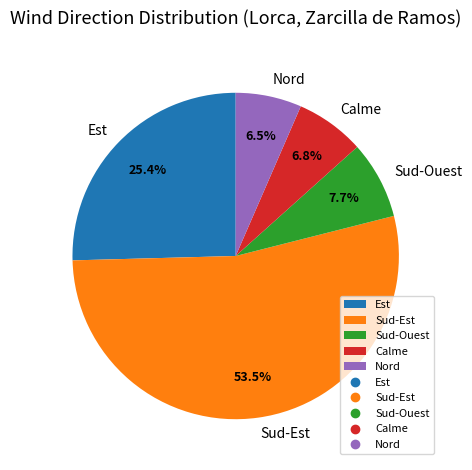

Does any single category account for the majority?

Yes